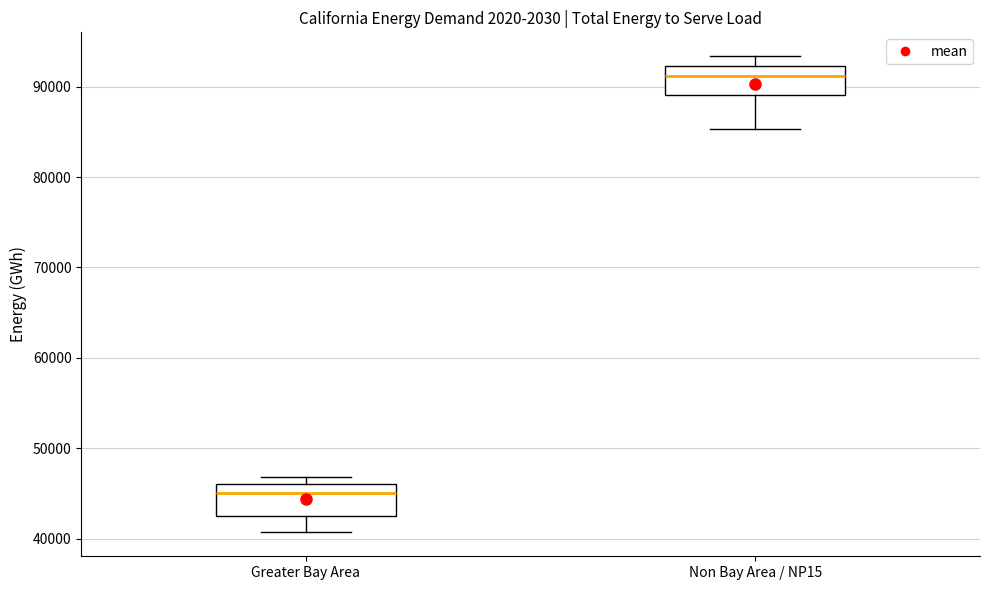

Where is the upper edge of the box for Non Bay Area / NP15 on the y-axis? The values are not printed on the chart, so give them approximately, as read against the axis.

92000